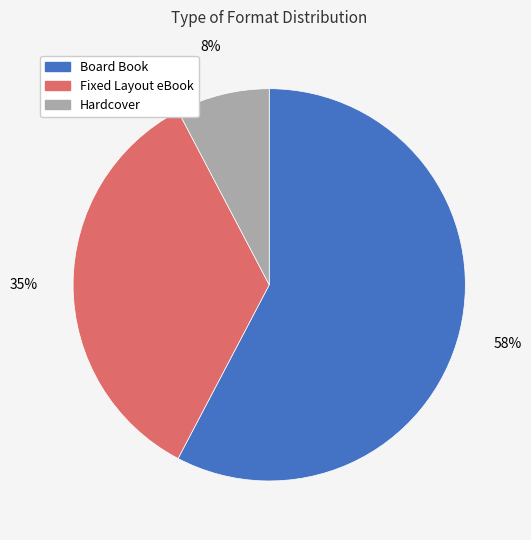

Count the number of slices in the pie.

3